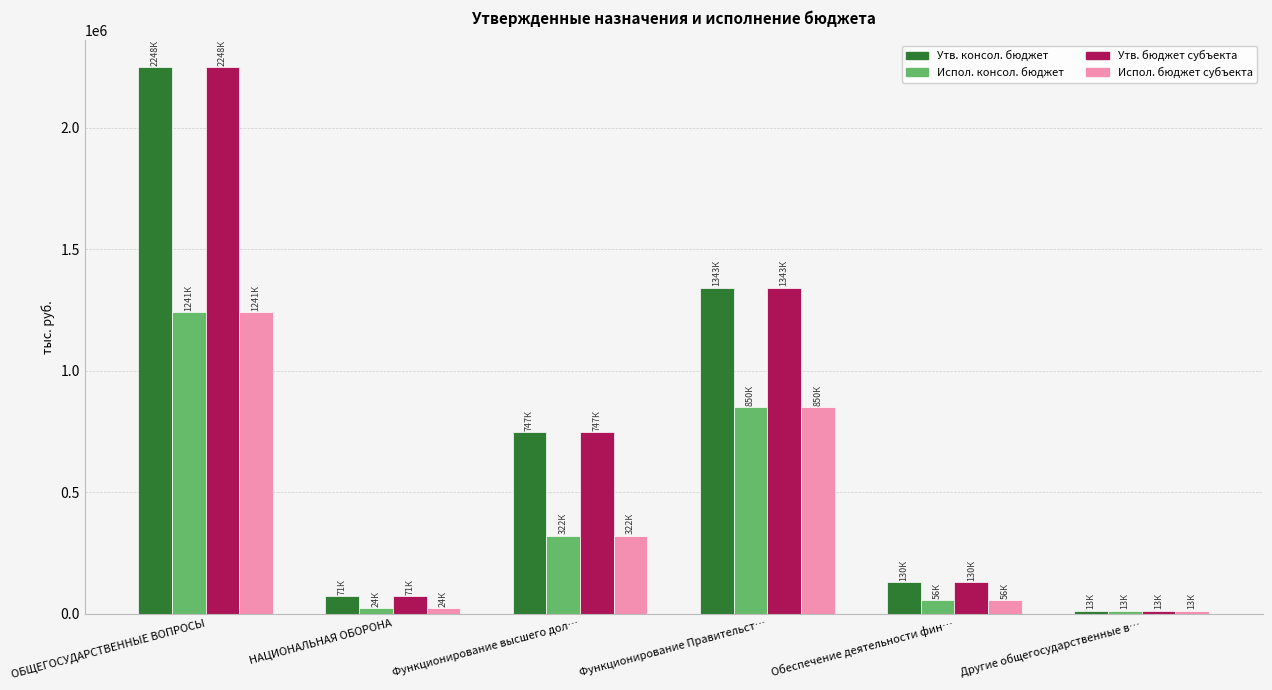

Where is Испол. бюджет субъекта nearest to the value 626913?

Функционирование Правительст…